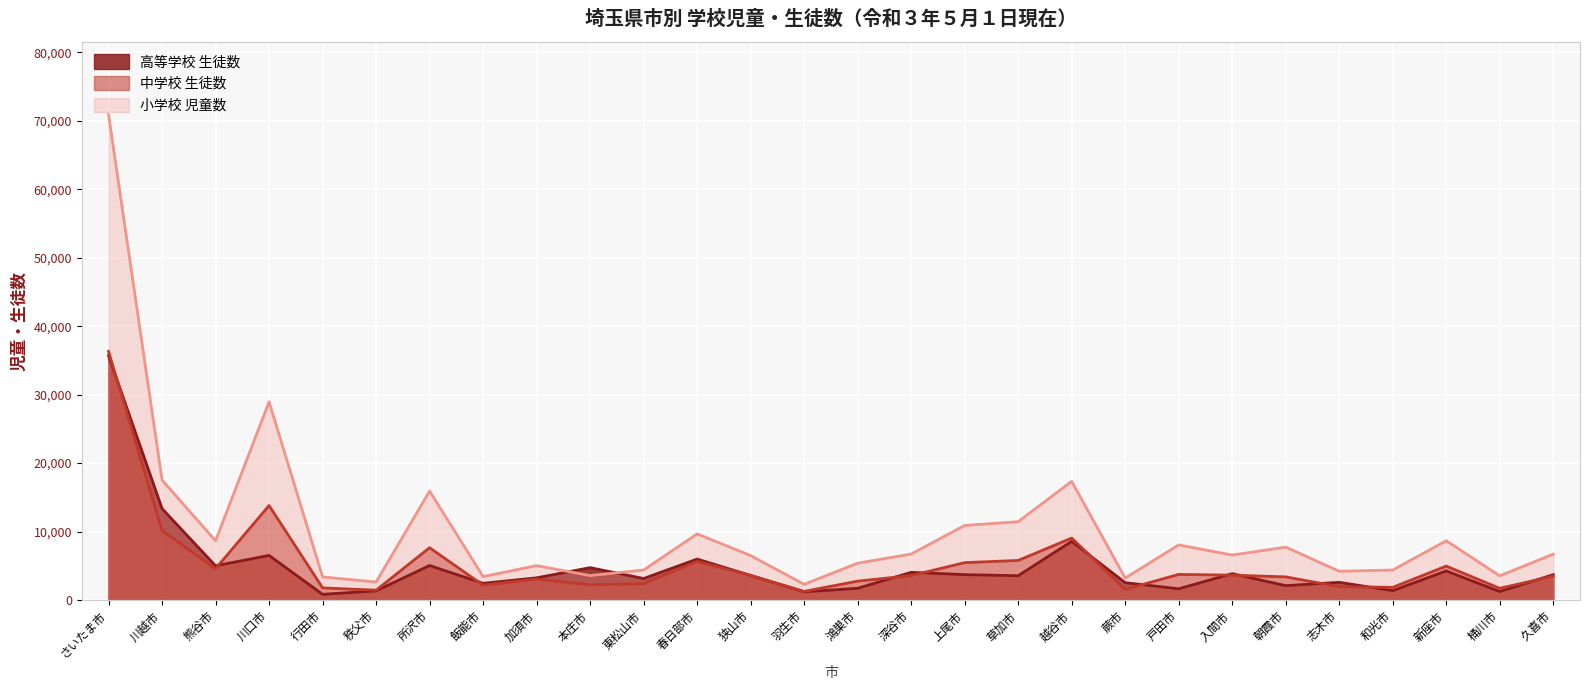

What is the value of the 高等学校 生徒数 point at the 26th from the left?

4250